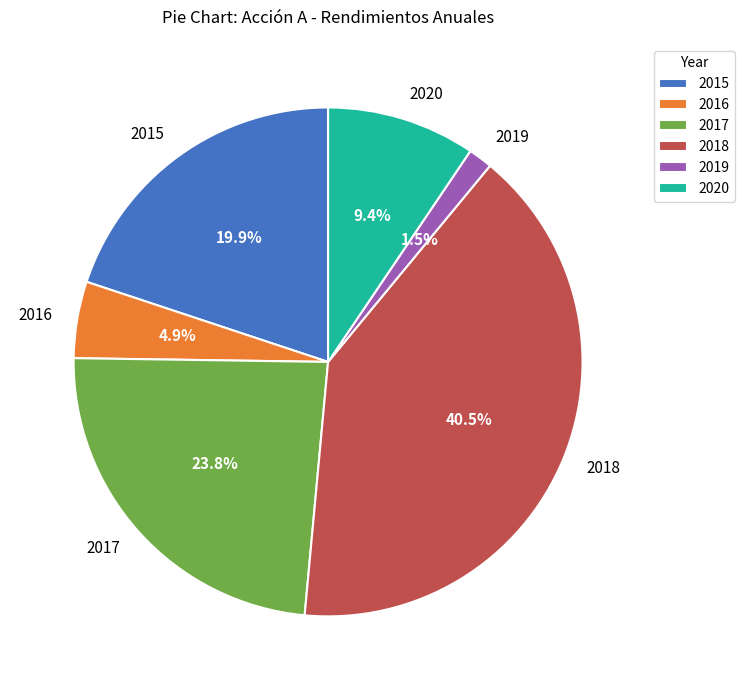

Between 2016 and 2019, which is larger?

2016